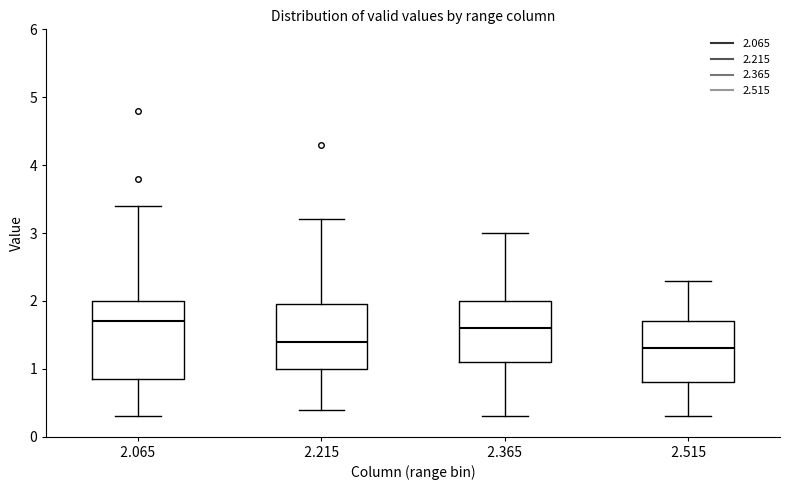

Where is the lower edge of the box at x = 2.515 on the y-axis? The values are not printed on the chart, so give them approximately, as read against the axis.

0.8